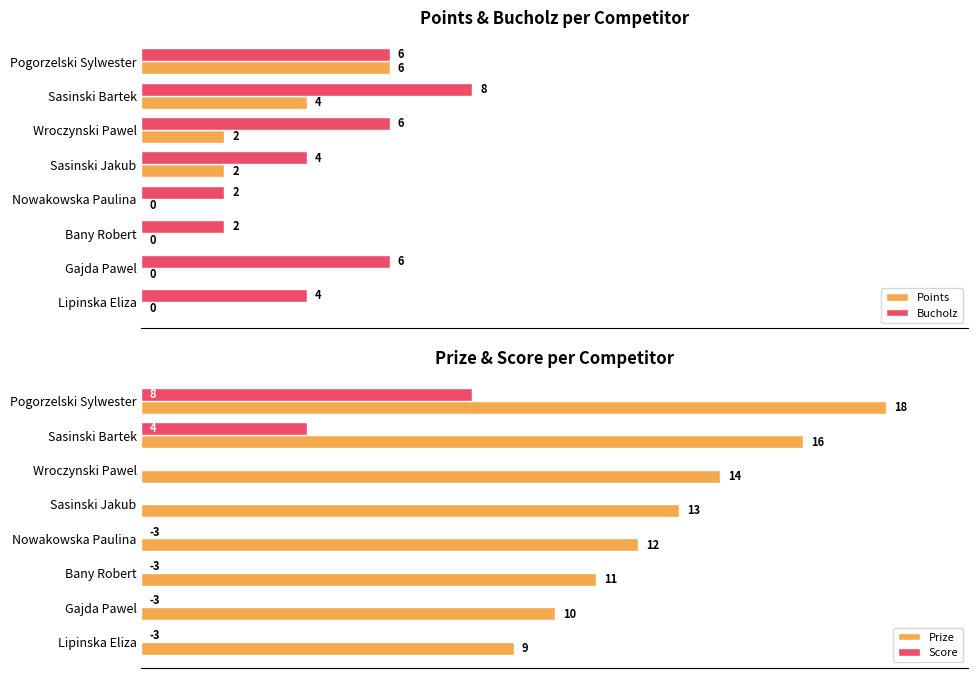

Does the chart contain stacked bars?

No